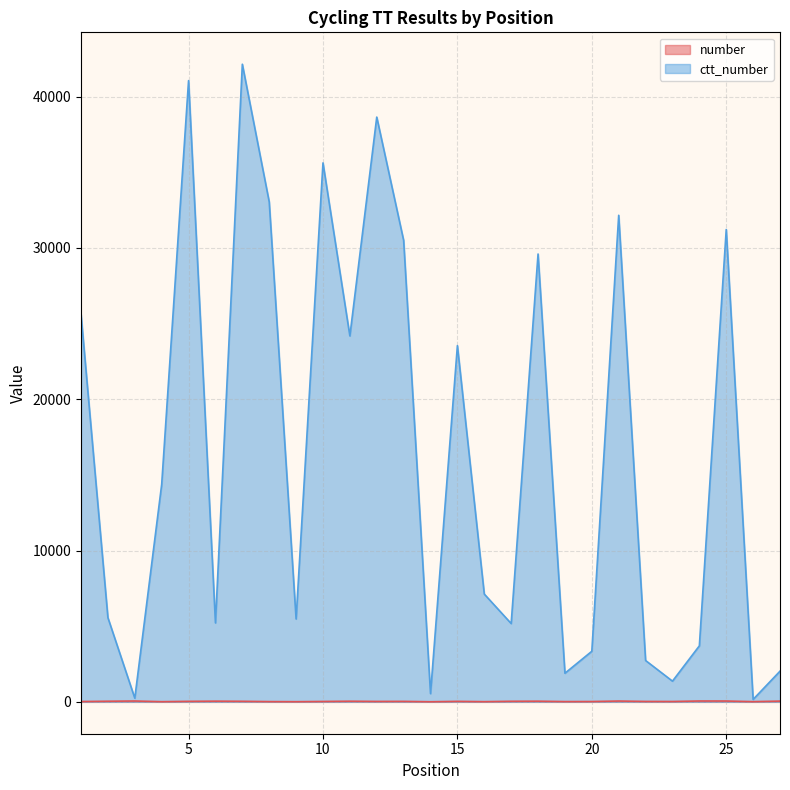

Where does the ctt_number series first go above 7123?

1